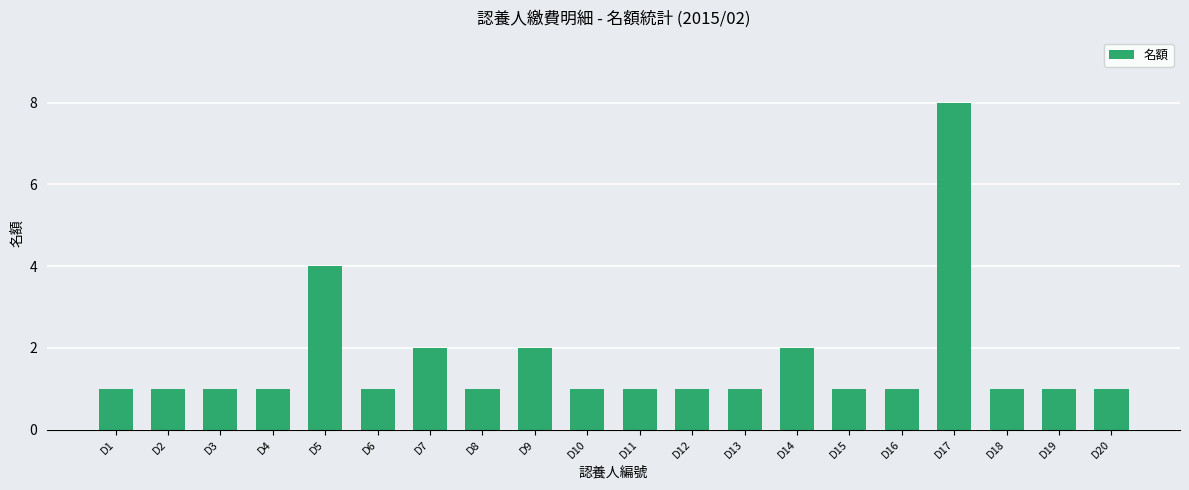

What value does the data have at D5?

4